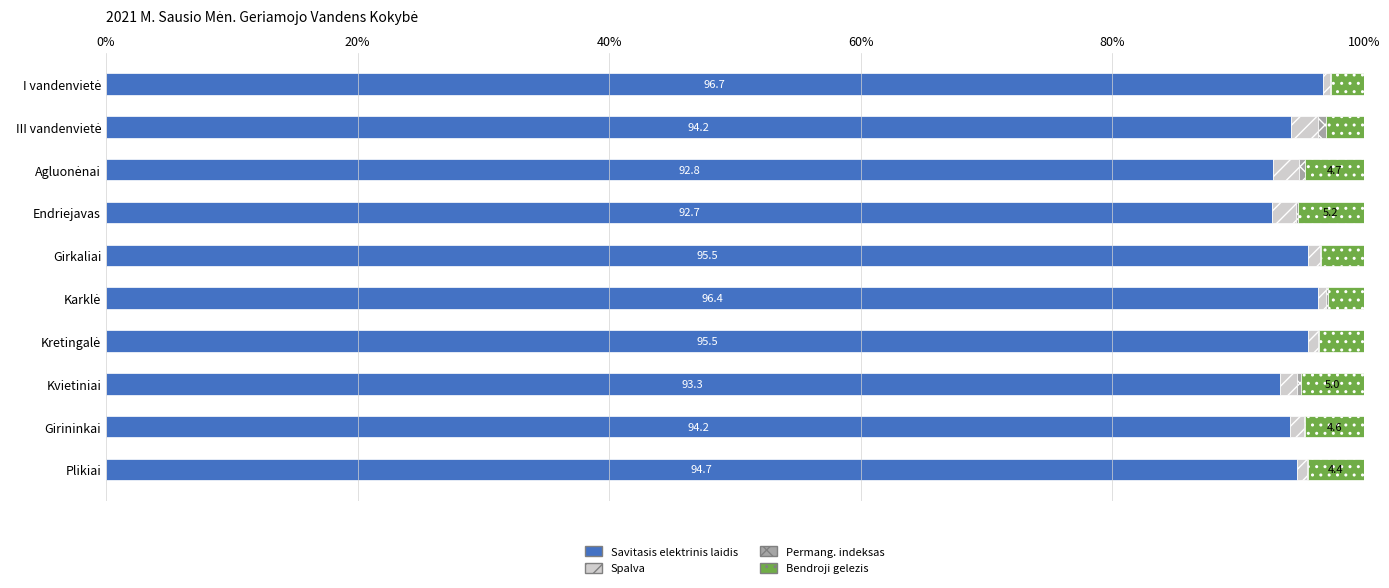

What is the maximum value for Savitasis elektrinis laidis?

96.7